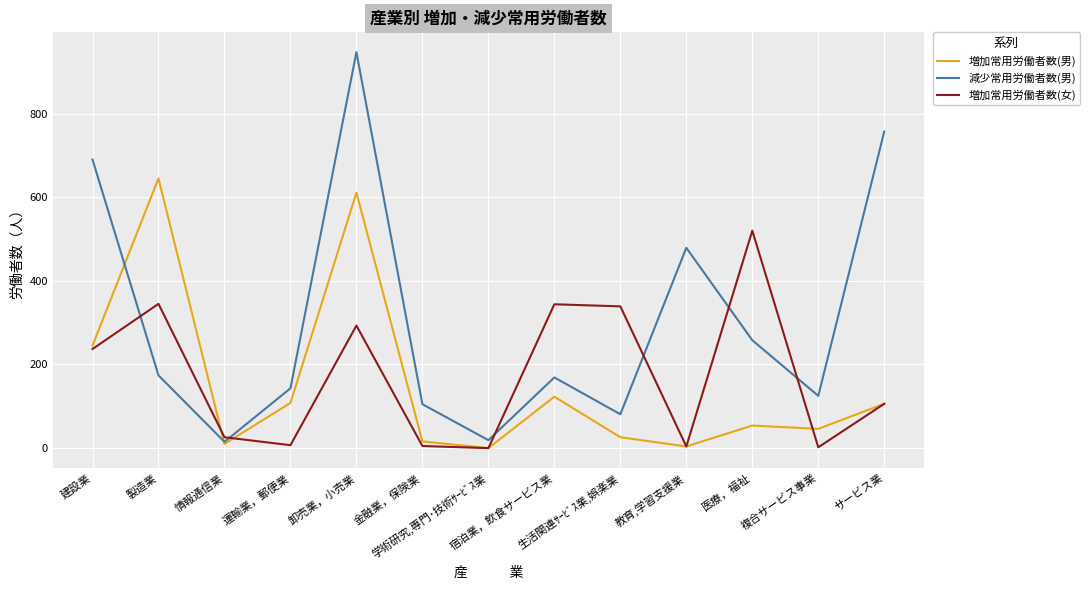

Count the number of categories in the chart.

13